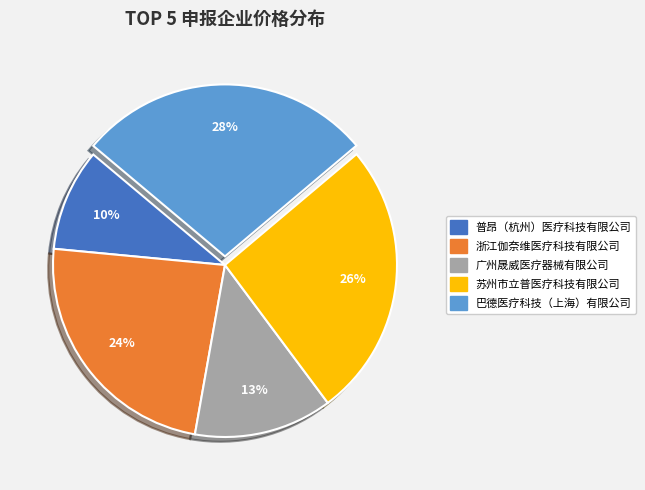

Which has a higher value, 苏州市立普医疗科技有限公司 or 巴德医疗科技（上海）有限公司?

巴德医疗科技（上海）有限公司